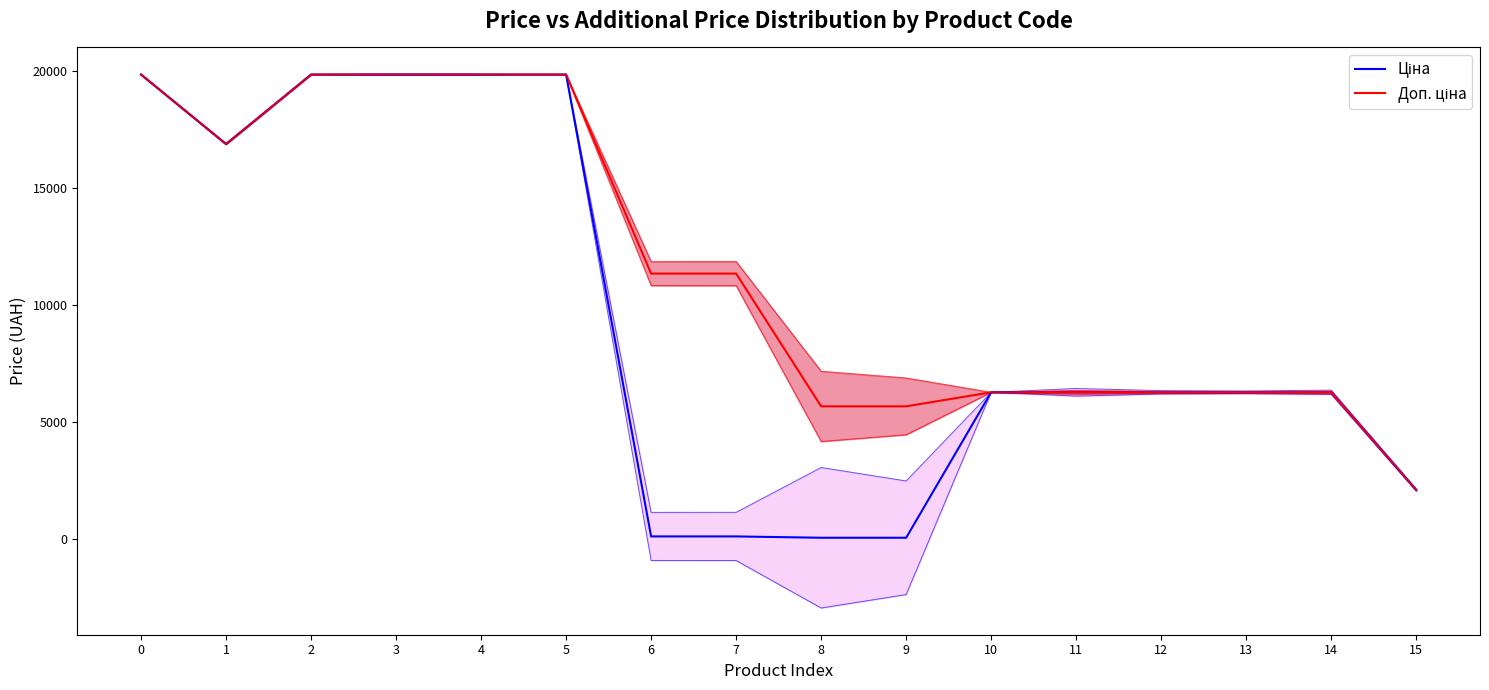

True or false: Ціна has a value of 1263.6 at 12.

False